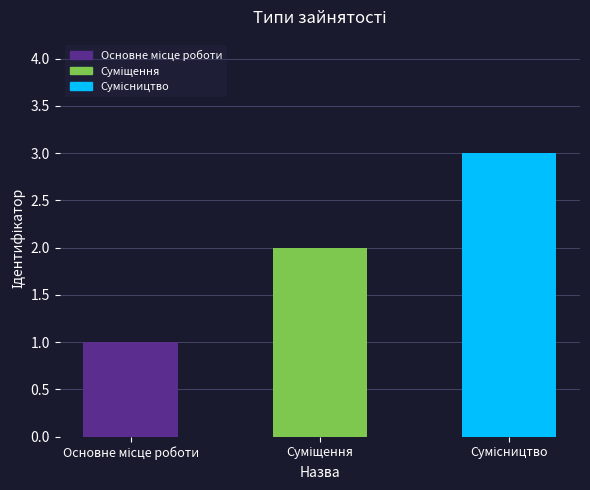

What is the greatest value displayed?

3